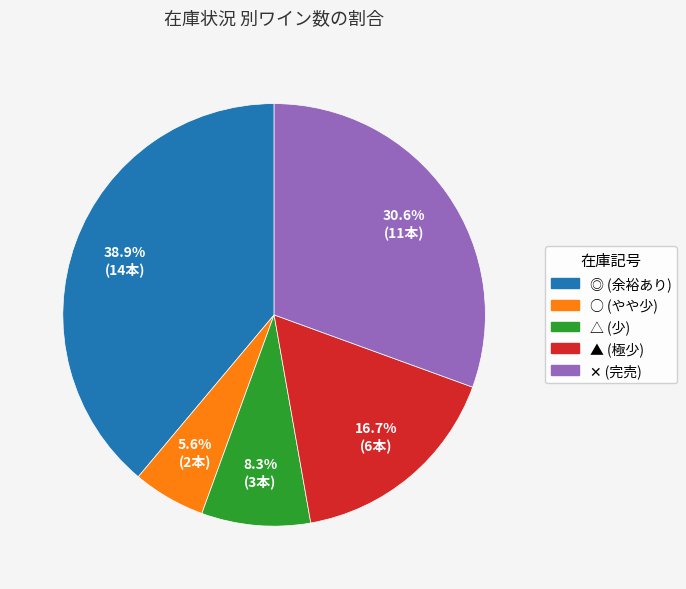

The ○ slice represents 19% of the pie. True or false?

False